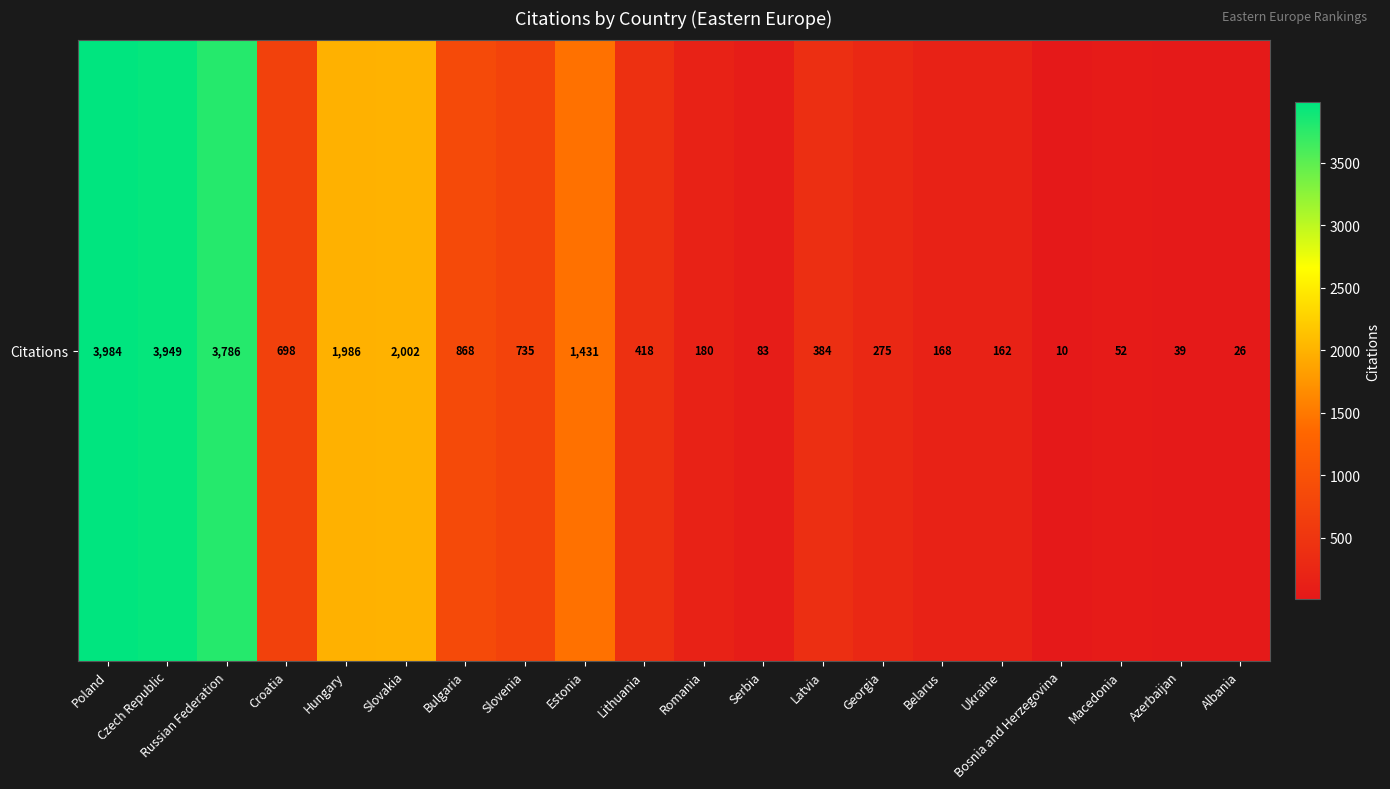

Is it true that the value at Romania is 277?

False